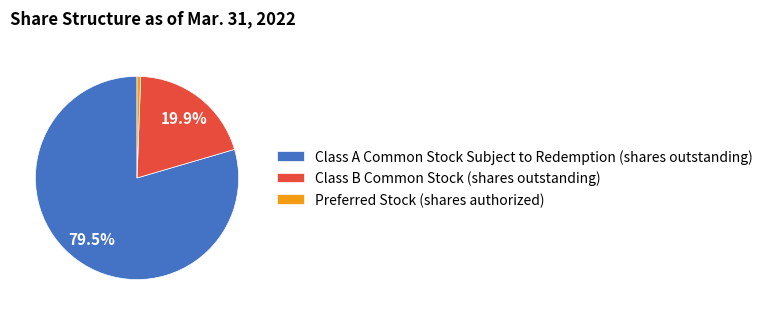

How many slices are in this pie chart?

3